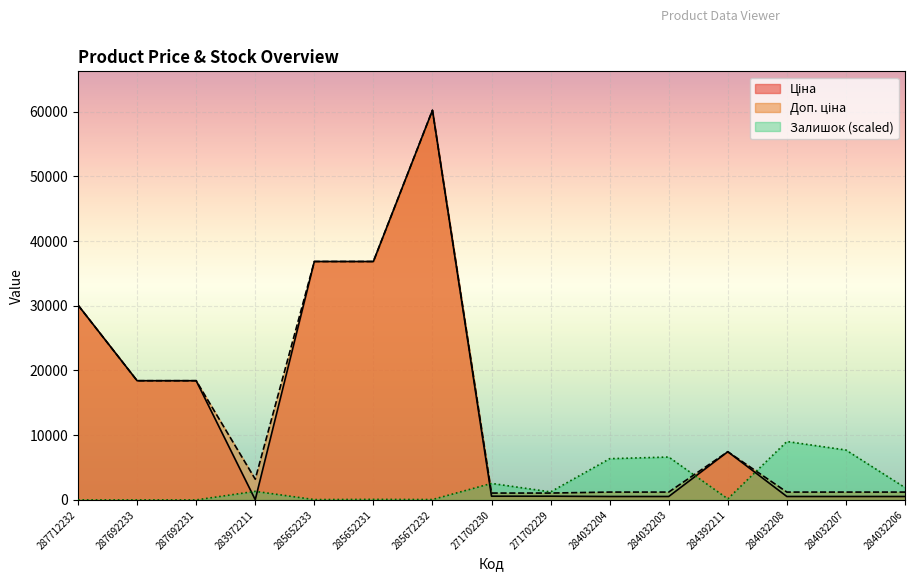

Rank the series by their maximum value, from highest to lowest.

Ціна, Доп. ціна, Залишок